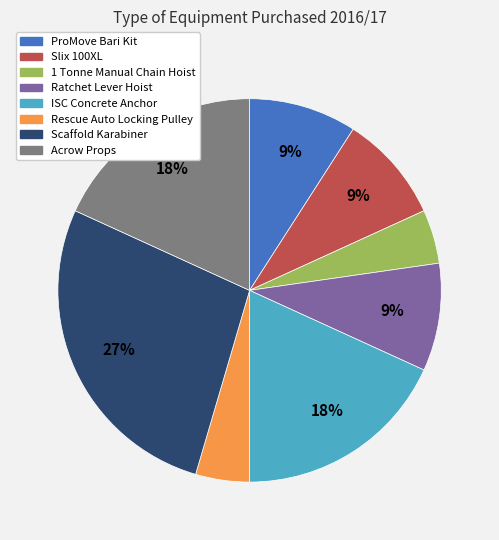

The Rescue Auto Locking Pulley slice represents 5% of the pie. True or false?

True